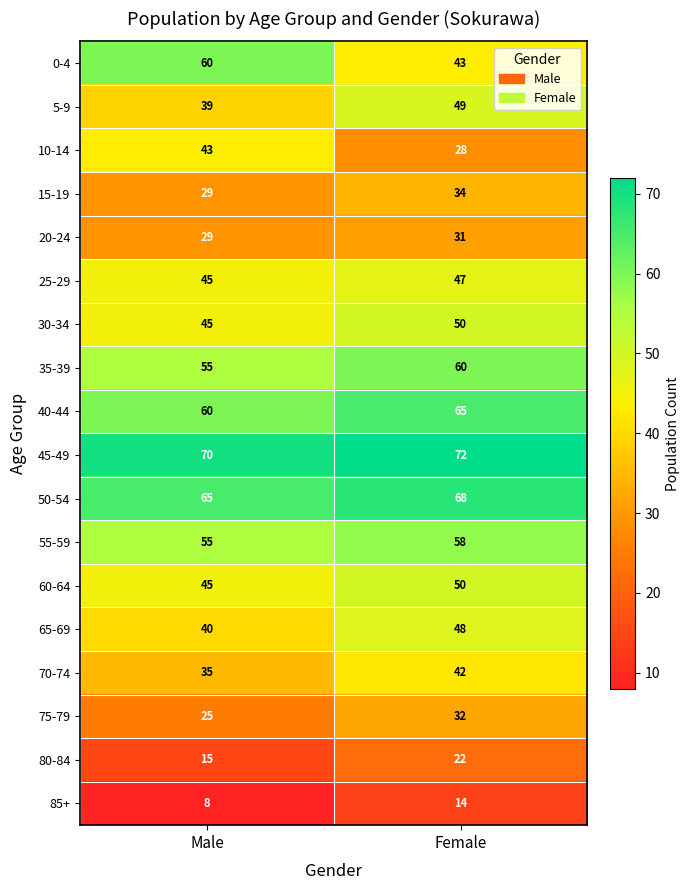

Count the number of data series in this chart.

18